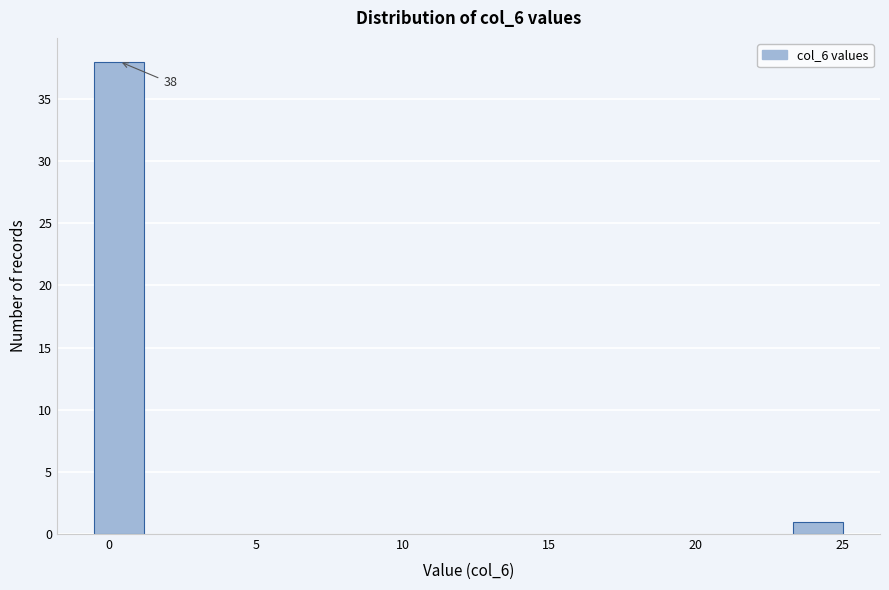

Around what value on the x-axis is the tallest bar? Give the approximate position of its centre, as read against the axis.

0.5